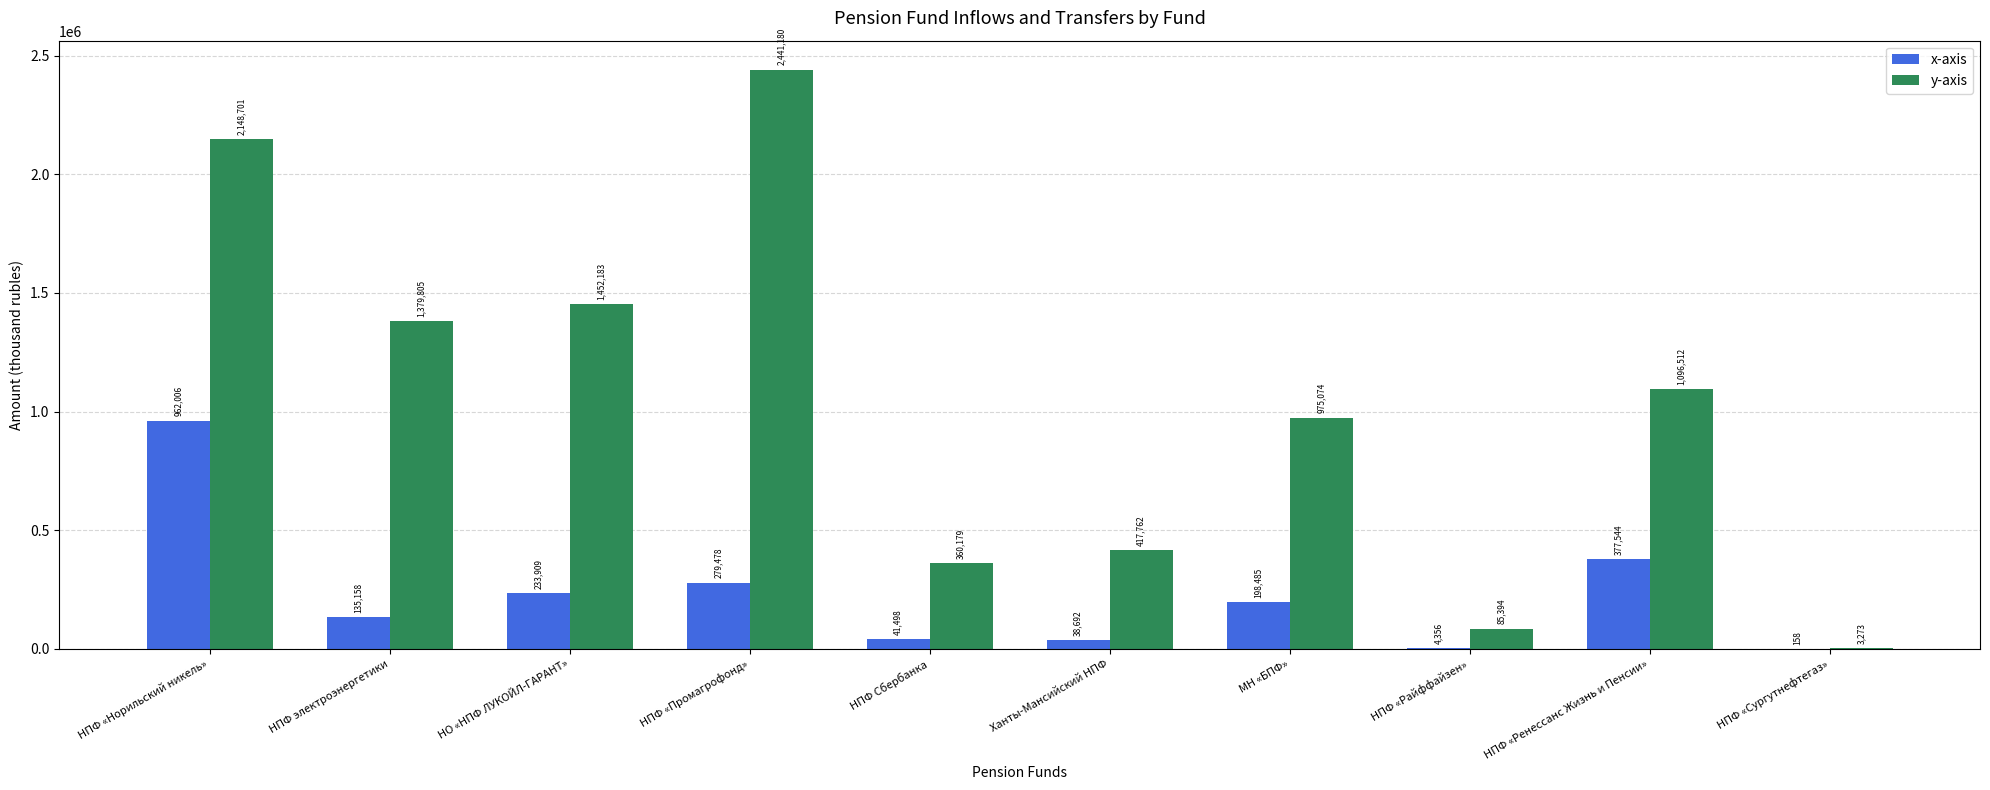

What is the maximum value shown in the chart?

2441180.3